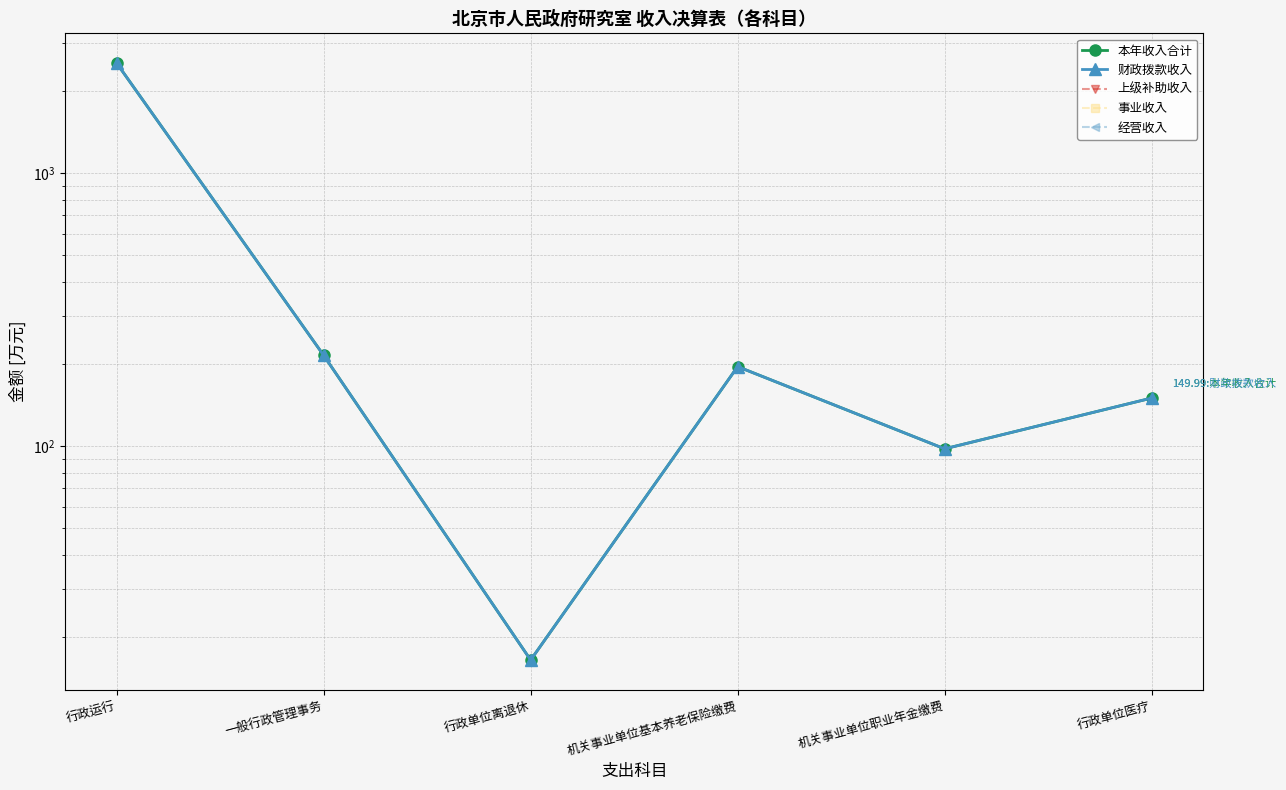

Which series has the widest spread of values?

本年收入合计